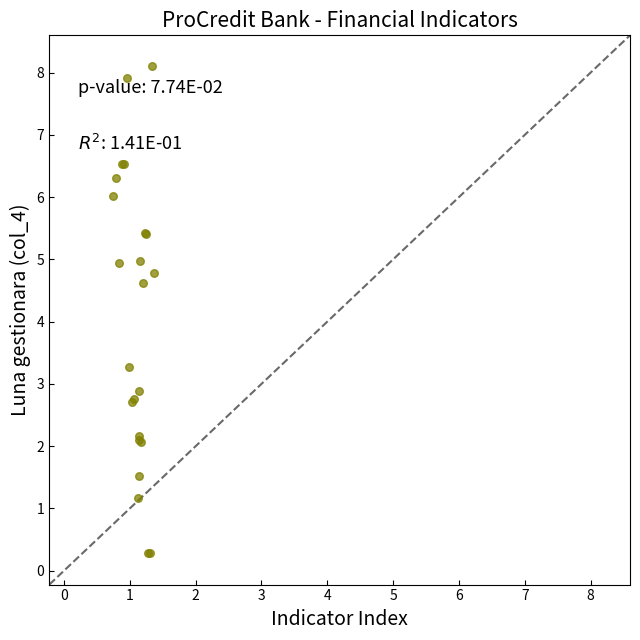

What Y value in the scatter plot is closest to 4?

4.6